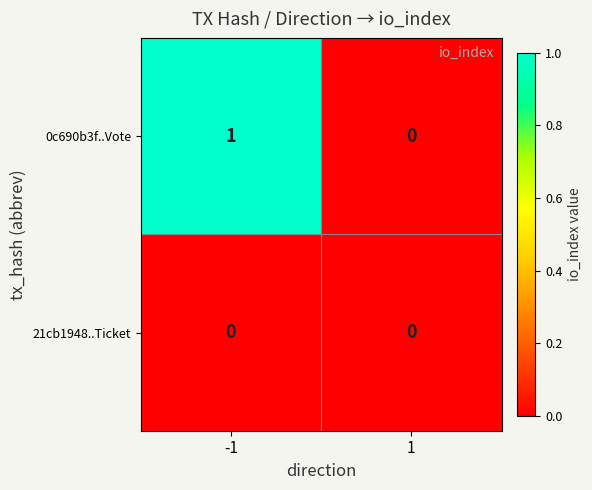

At which category is the sum across all series the highest?

-1